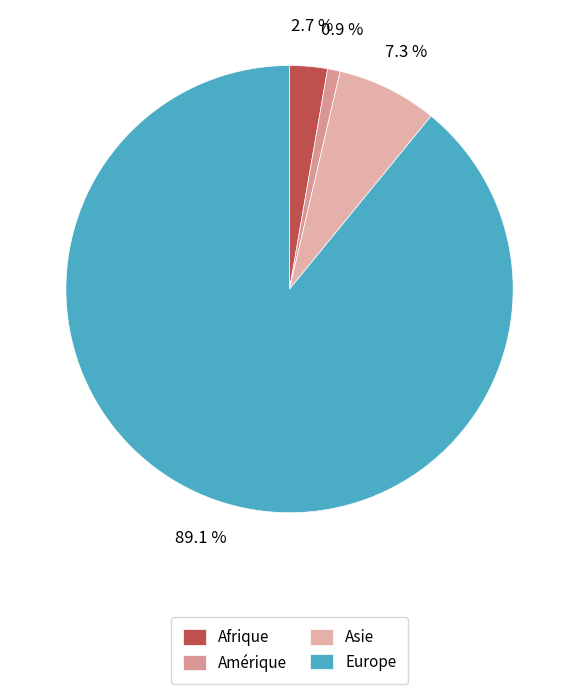

To the nearest percent, what is the difference between the largest and smallest slice percentages?

88%